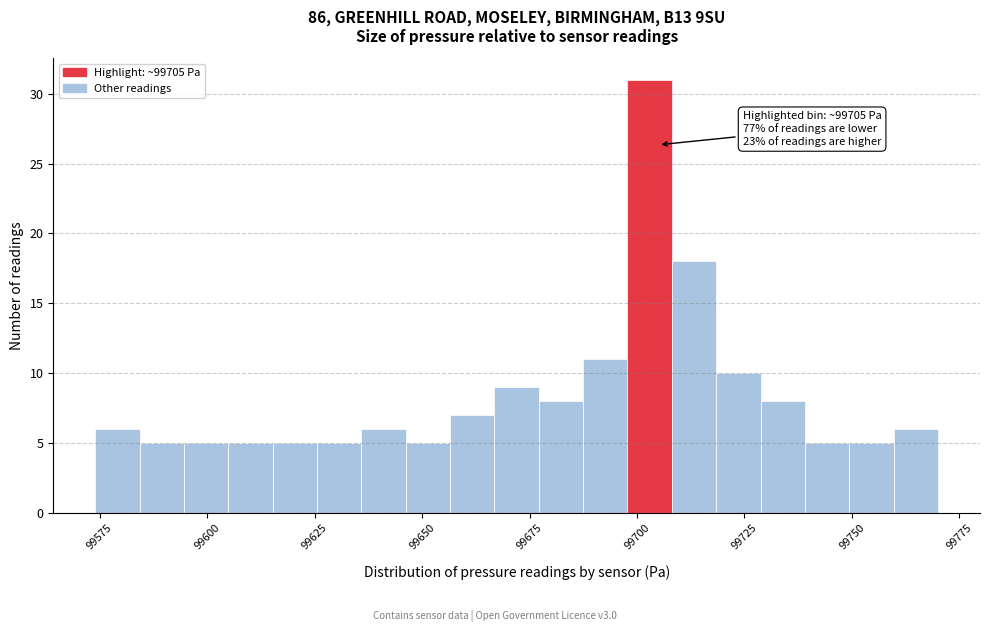

Read against the x-axis, roughly where is the centre of the tallest bar?

99705